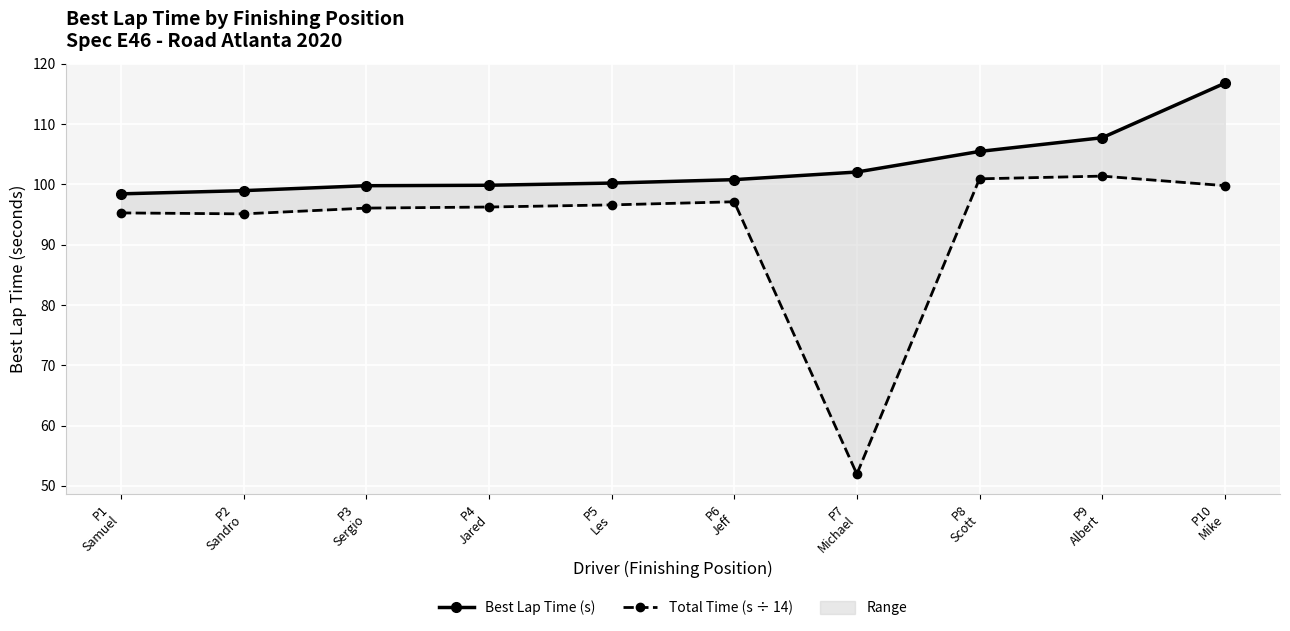

True or false: Best Lap Time (s) and Total Time (s ÷ 14) cross at least once.

False